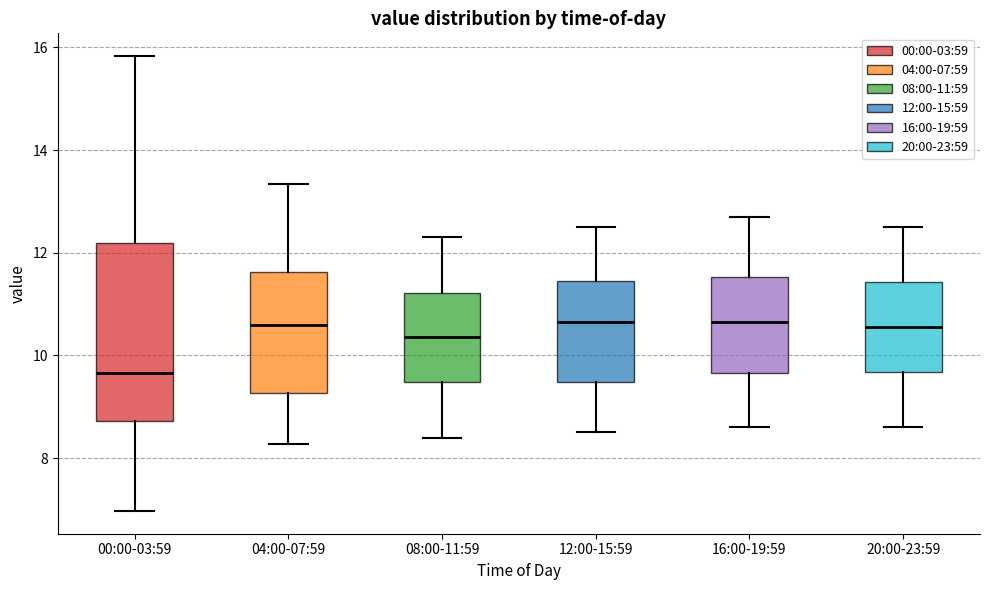

Reading left to right, transcribe this box plot: for each box, give where its median line is, the range the box spans, and where its two whiskers end, as read against the y-axis. The values are not printed on the chart, so give them approximately, as read against the axis.

00:00-03:59: median 9.6, box 8.8 to 12.2, whiskers 7.0 to 15.8
04:00-07:59: median 10.6, box 9.2 to 11.6, whiskers 8.2 to 13.4
08:00-11:59: median 10.4, box 9.4 to 11.2, whiskers 8.4 to 12.4
12:00-15:59: median 10.6, box 9.4 to 11.4, whiskers 8.6 to 12.6
16:00-19:59: median 10.6, box 9.6 to 11.6, whiskers 8.6 to 12.8
20:00-23:59: median 10.6, box 9.6 to 11.4, whiskers 8.6 to 12.6